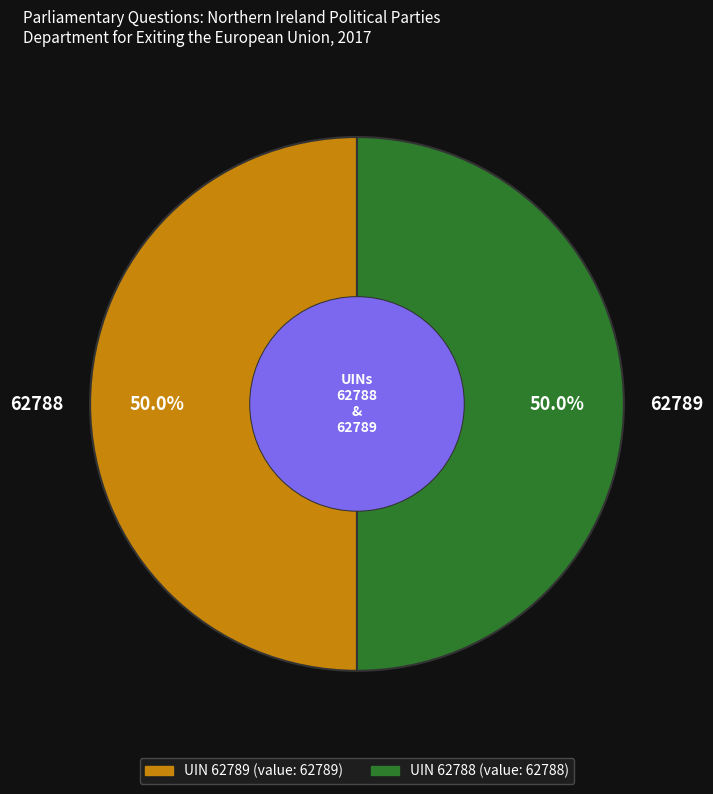

What percentage is the 62788 slice, to the nearest percent?

50%